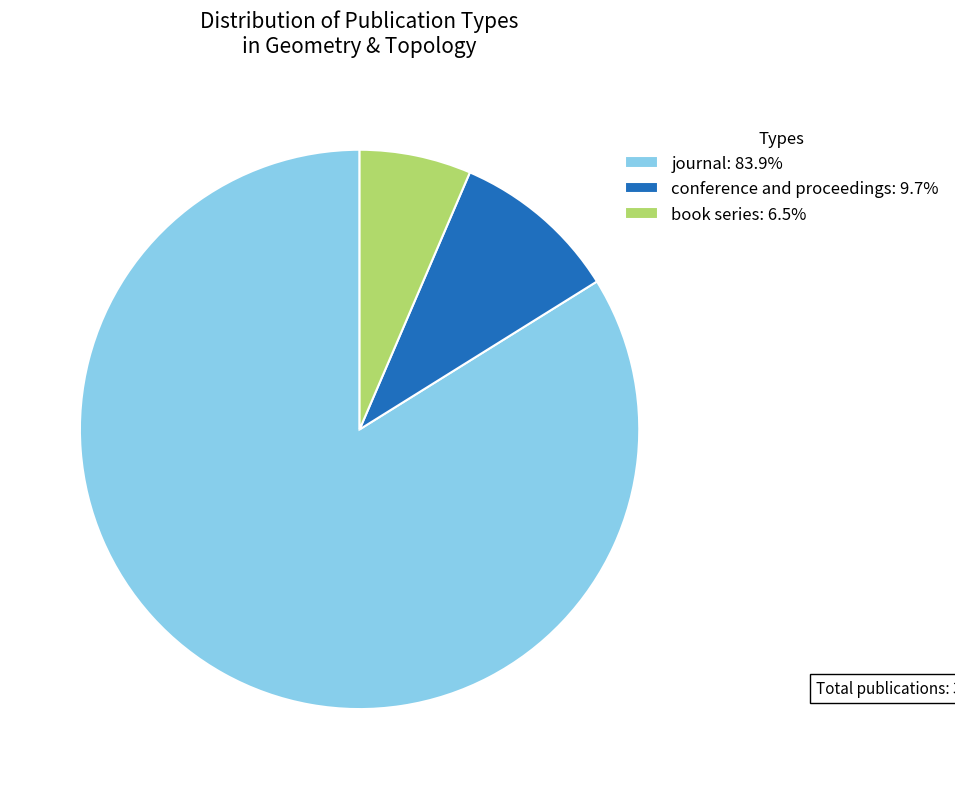

What is the smallest slice in the pie chart?

book series